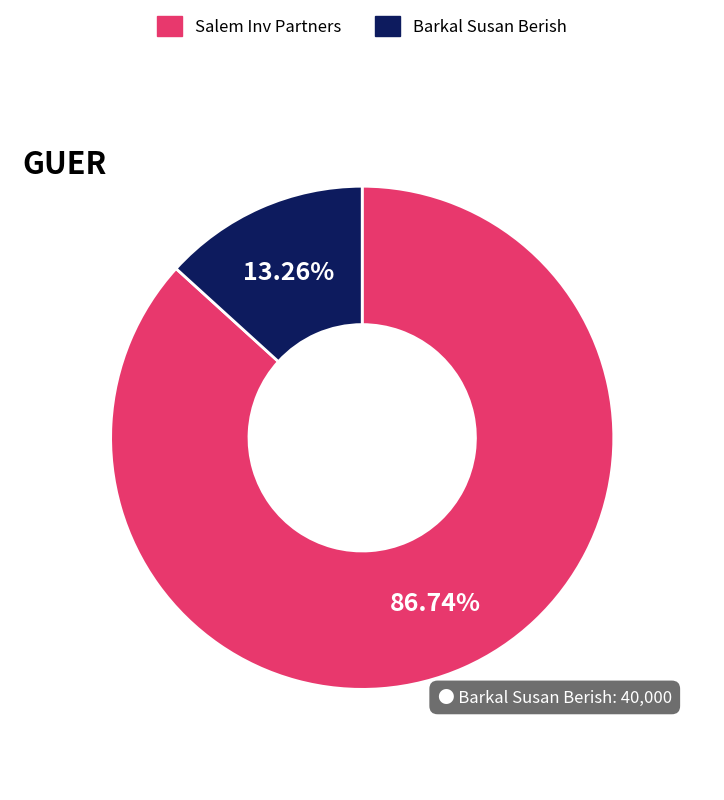

Does any single category account for the majority?

Yes